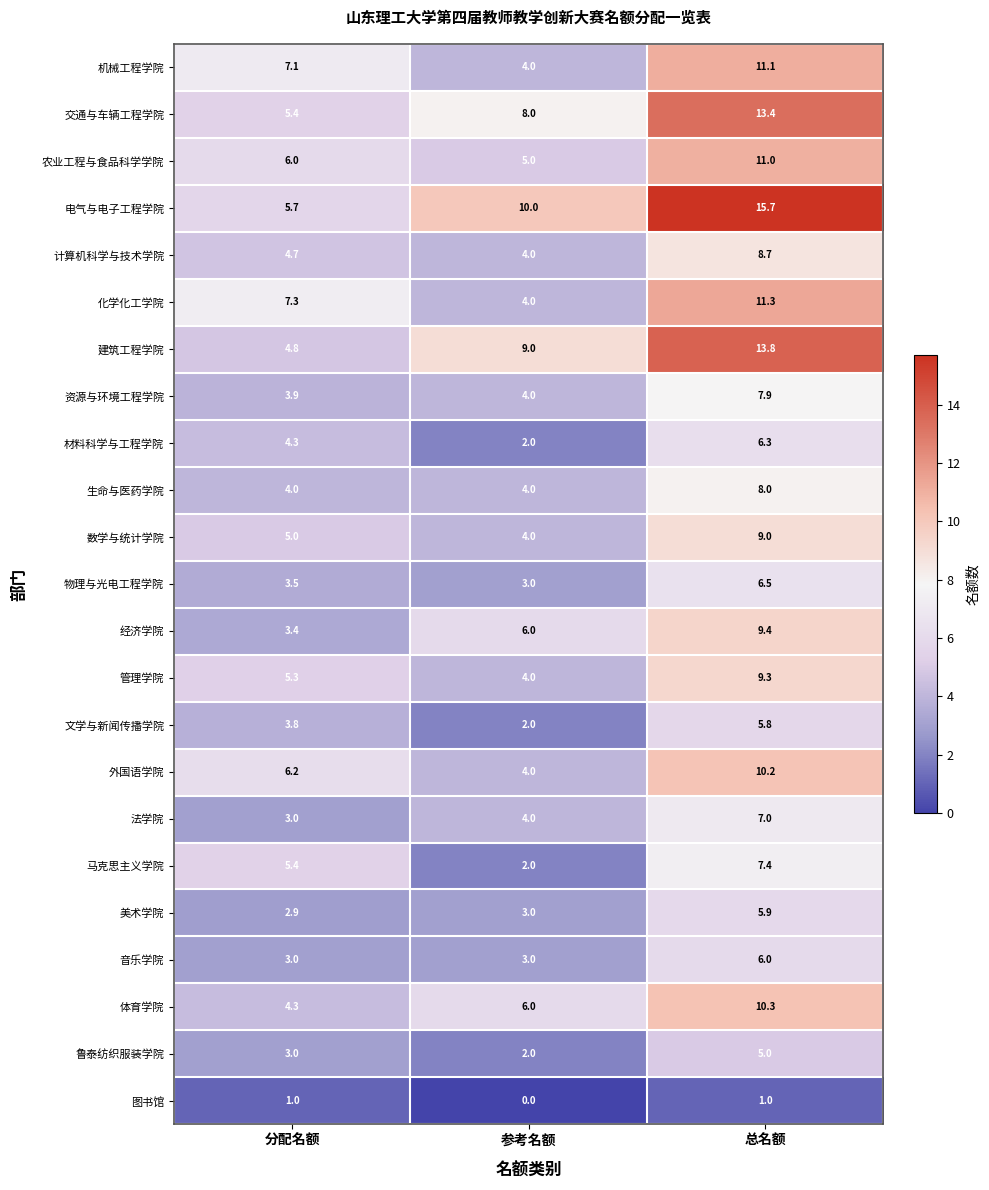

List the series in order of their peak value, highest first.

电气与电子工程学院, 建筑工程学院, 交通与车辆工程学院, 化学化工学院, 机械工程学院, 农业工程与食品科学学院, 体育学院, 外国语学院, 经济学院, 管理学院, 数学与统计学院, 计算机科学与技术学院, 生命与医药学院, 资源与环境工程学院, 马克思主义学院, 法学院, 物理与光电工程学院, 材料科学与工程学院, 音乐学院, 美术学院, 文学与新闻传播学院, 鲁泰纺织服装学院, 图书馆